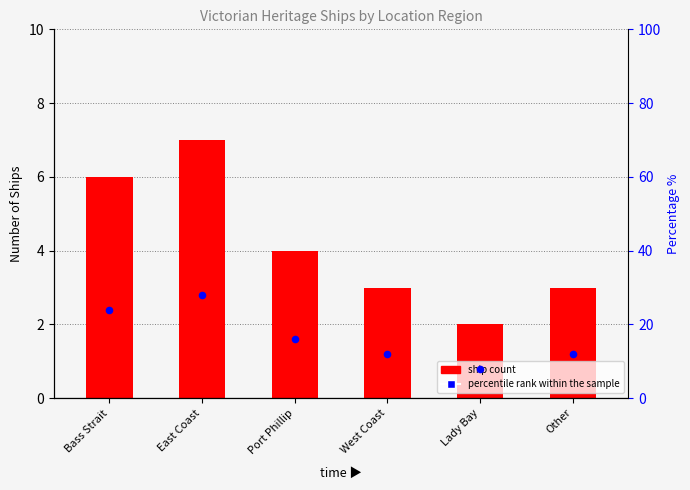

At how many categories does at least one series exceed 18?

2